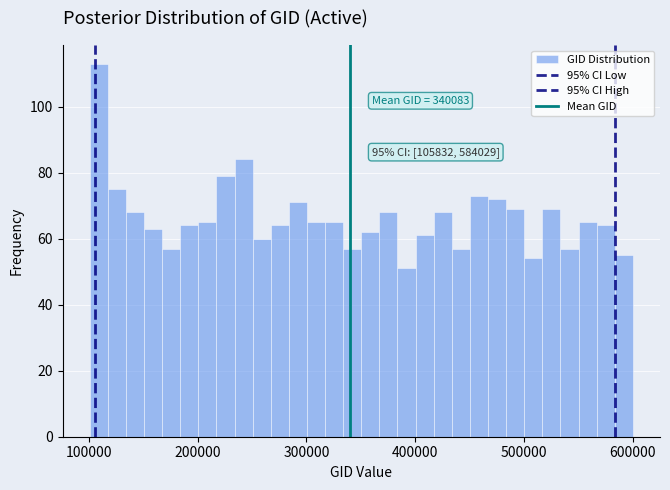

Read against the x-axis, roughly where is the centre of the tallest bar?

110000